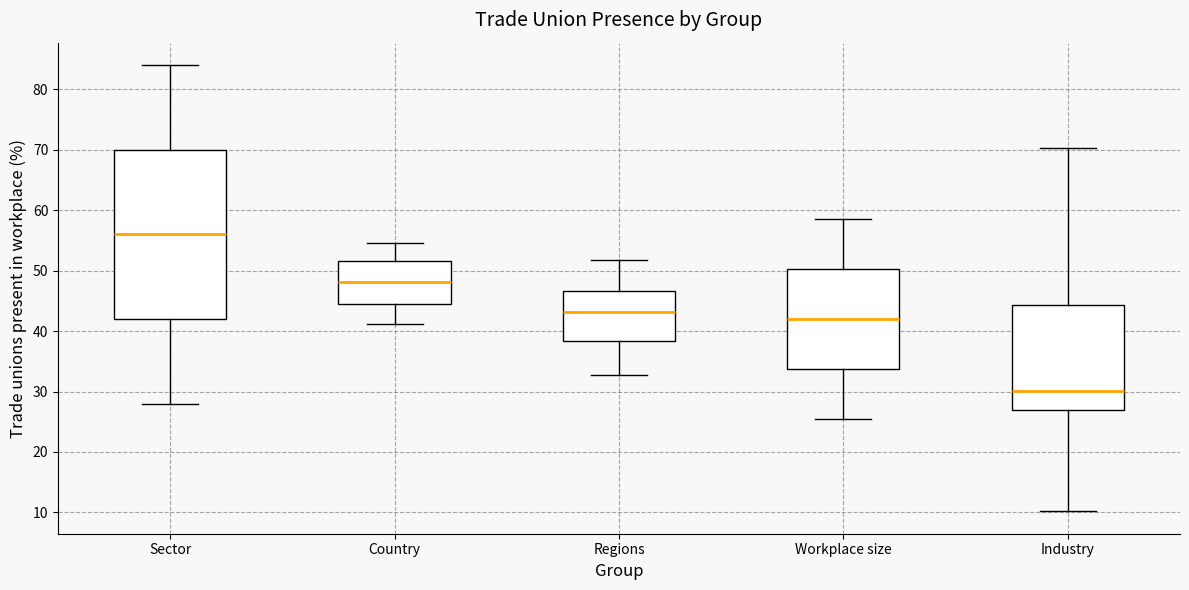

Which box has the highest median line?

Sector